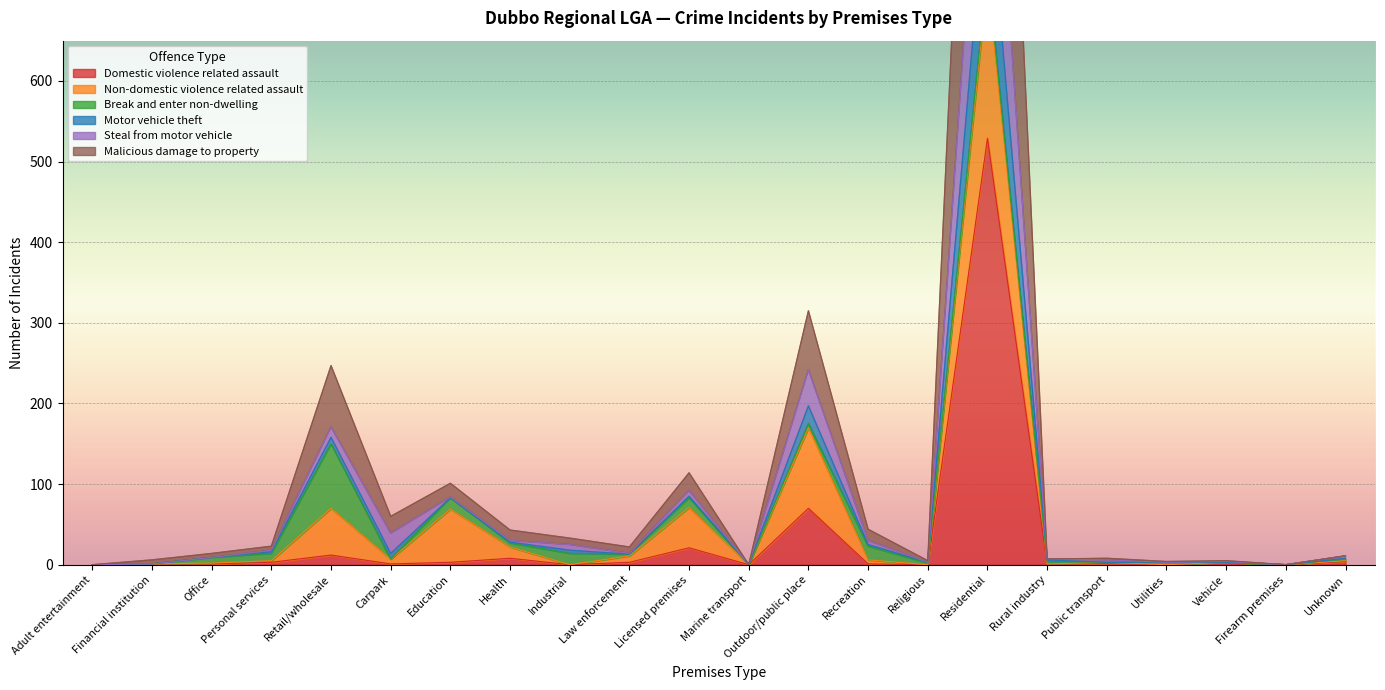

What is the label of the 10th point from the left?

Law enforcement